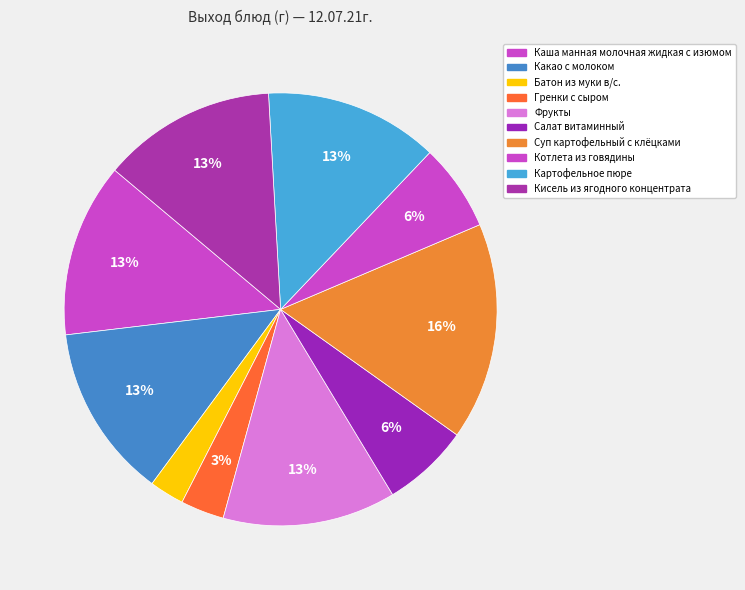

Does Картофельное пюре represent more than half of the total?

No